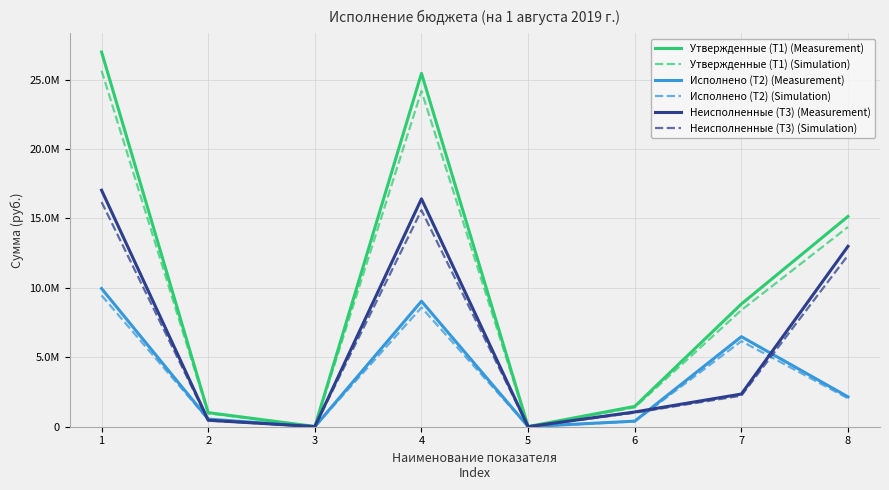

At how many categories does at least one series exceed 26550139?

1